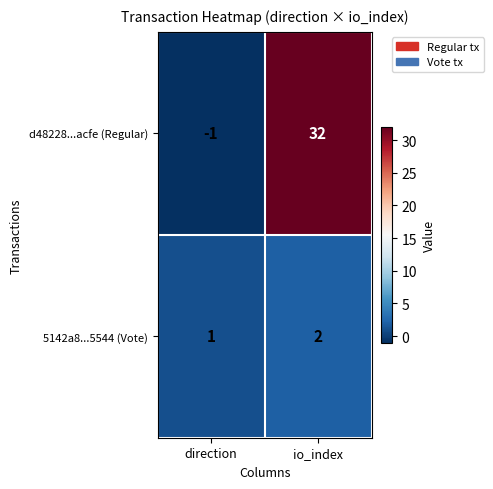

What is the sum of the 5142a8...5544 (Vote) values at direction and io_index?

3